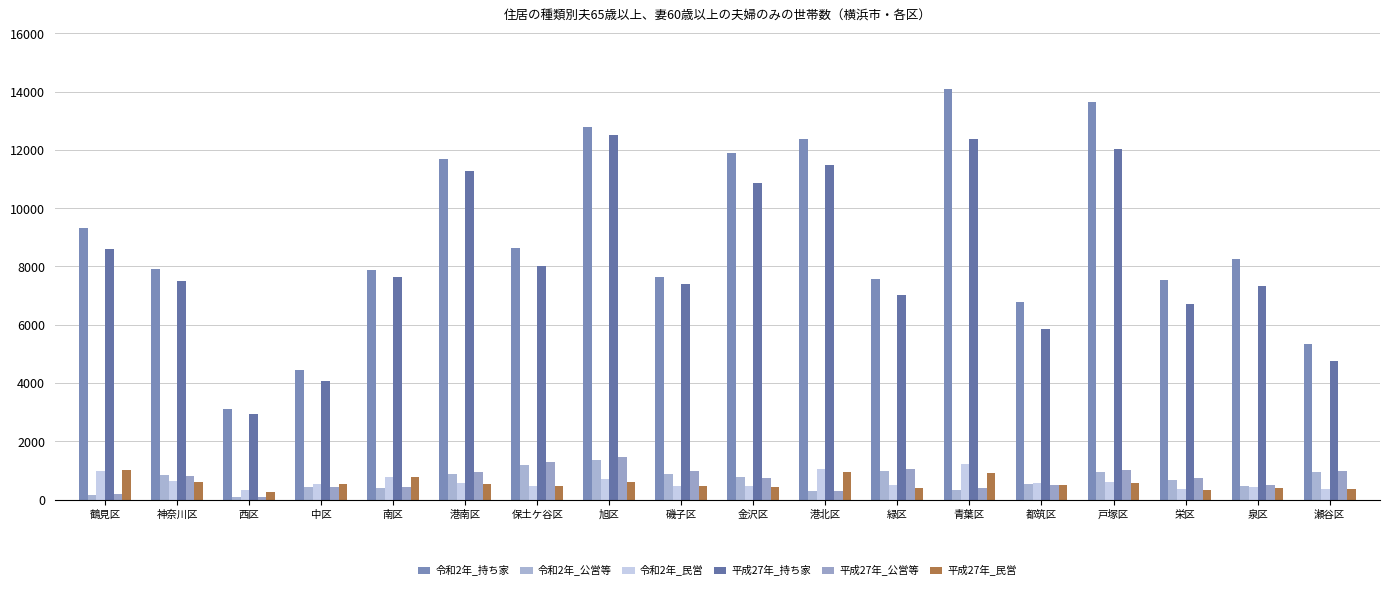

What is the difference between the 平成27年_公営等 values at 緑区 and 保土ケ谷区?

239